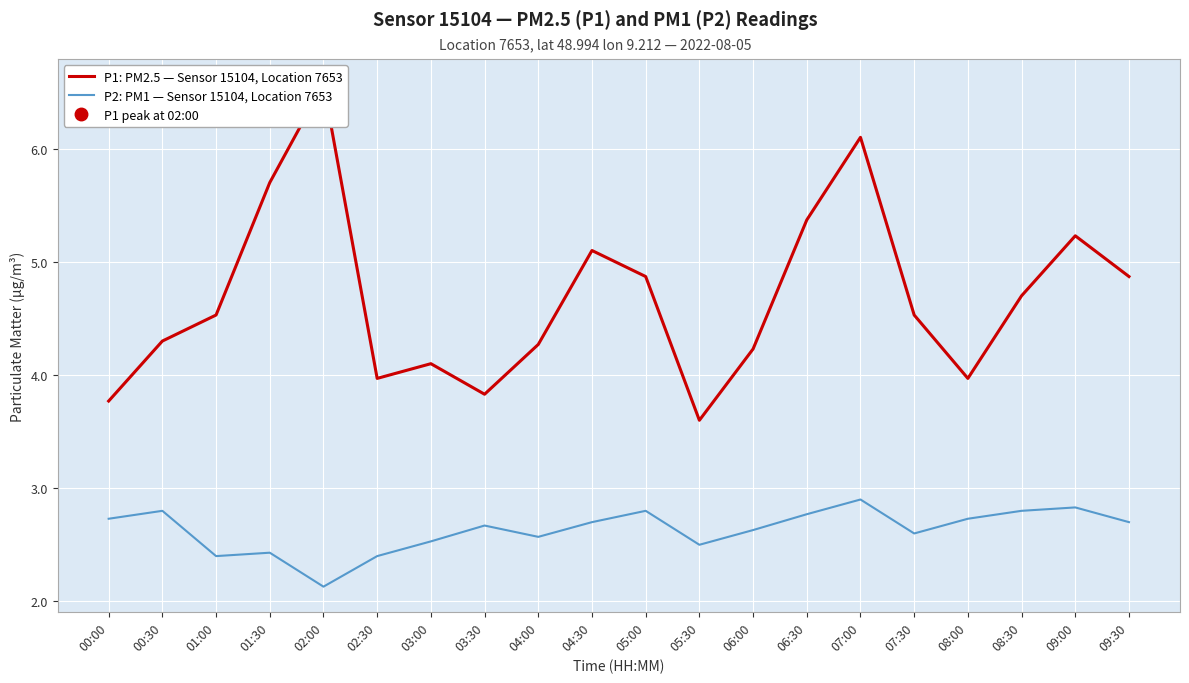

Which series has the largest range (max minus min)?

P1: PM2.5 — Sensor 15104, Location 7653